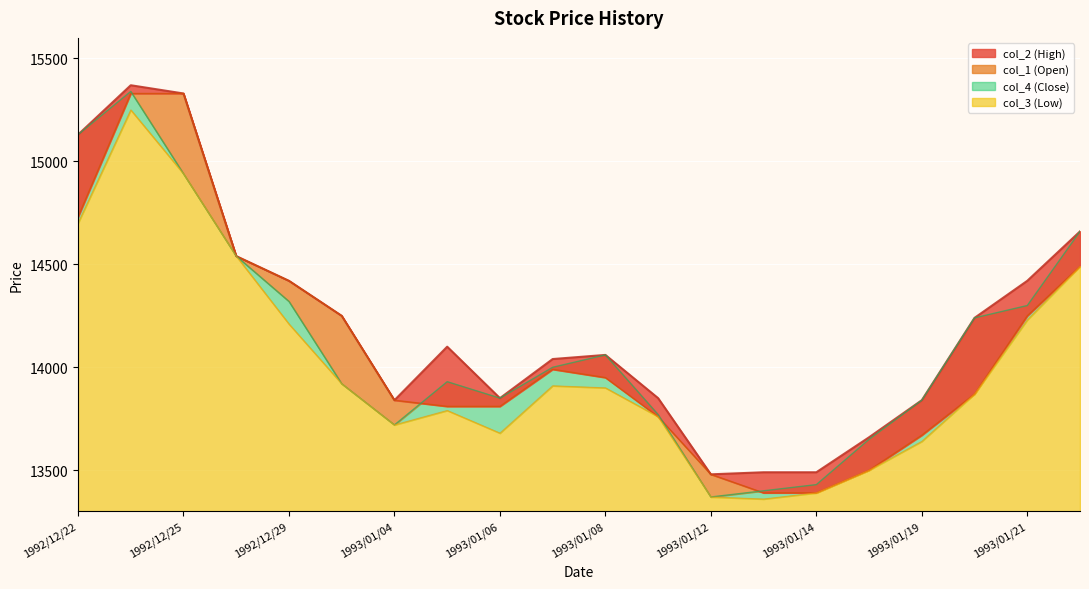

True or false: col_1 has more than 1 interior local peaks.

False